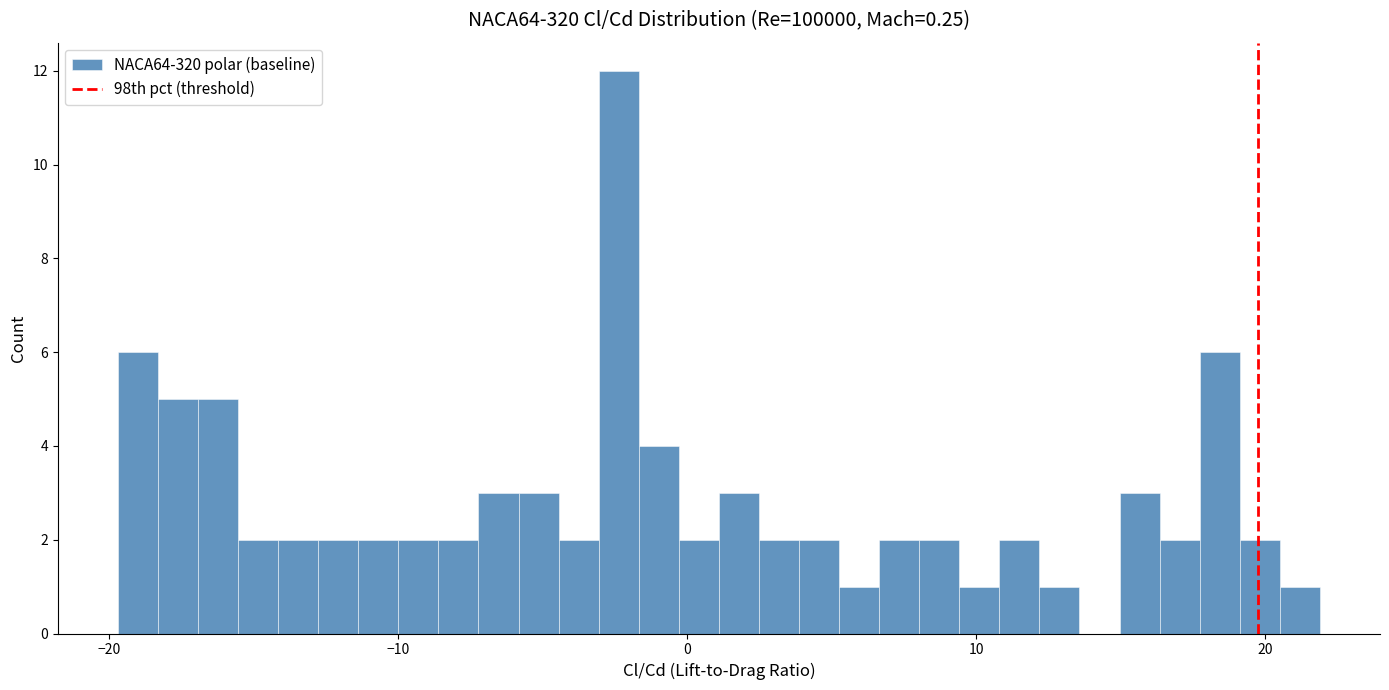

Around what value on the x-axis is the tallest bar? Give the approximate position of its centre, as read against the axis.

-2